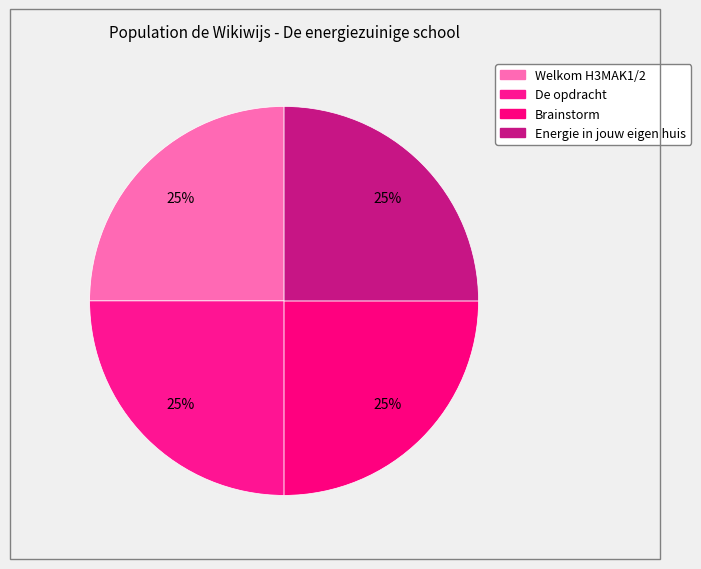

Which category has the smallest portion of the pie?

Welkom H3MAK1/2